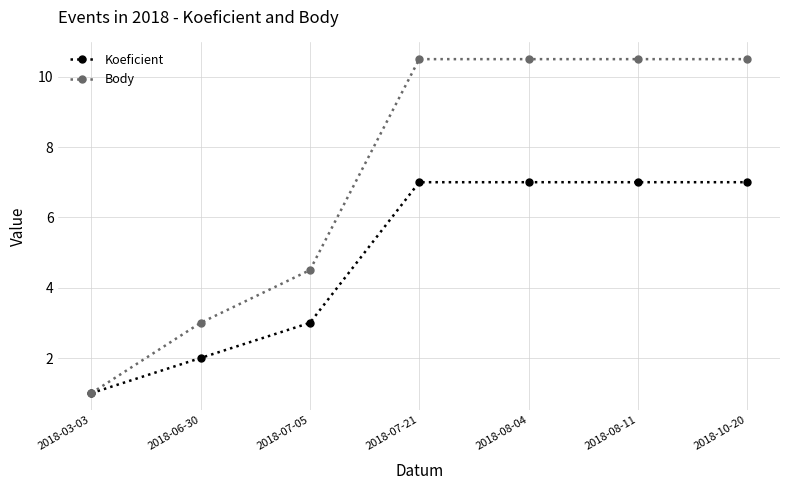

Which category has the lowest value in the Body series?

2018-03-03